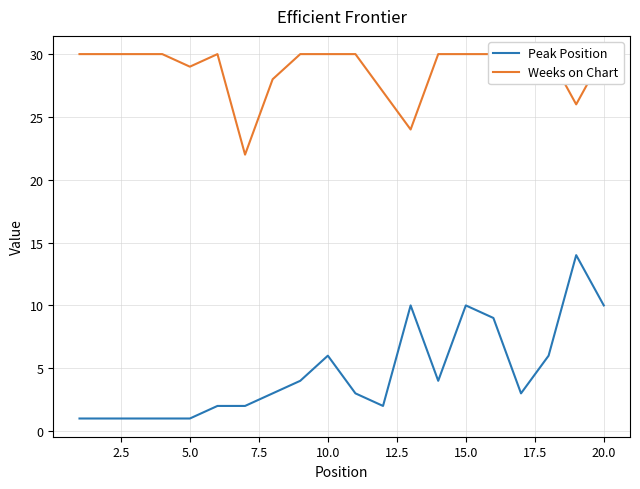

How many interior local peaks does the Peak Position series have?

4